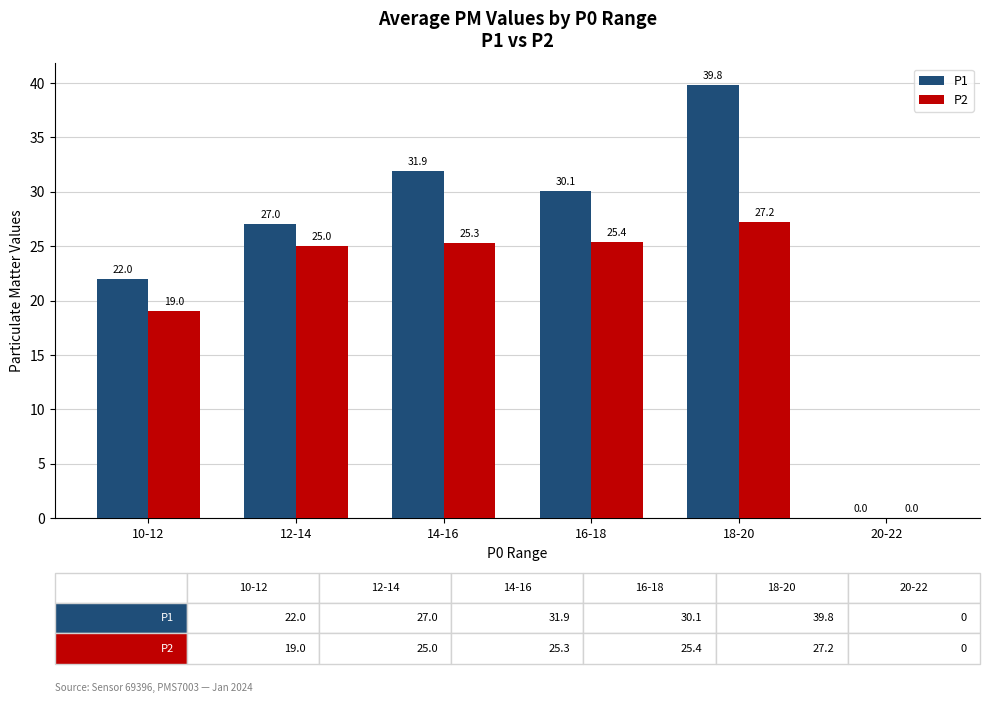

Which category has the highest value in the P1 series?

18-20